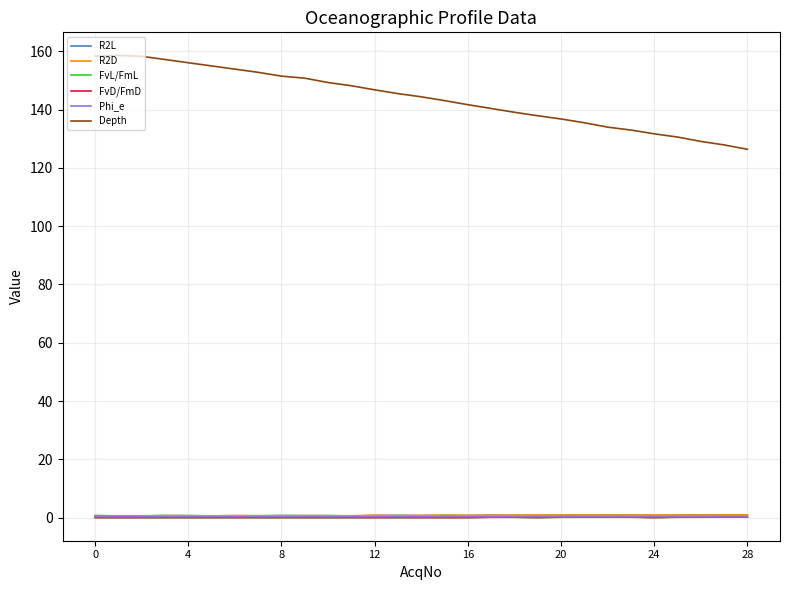

Which series has the largest total across all categories?

Depth